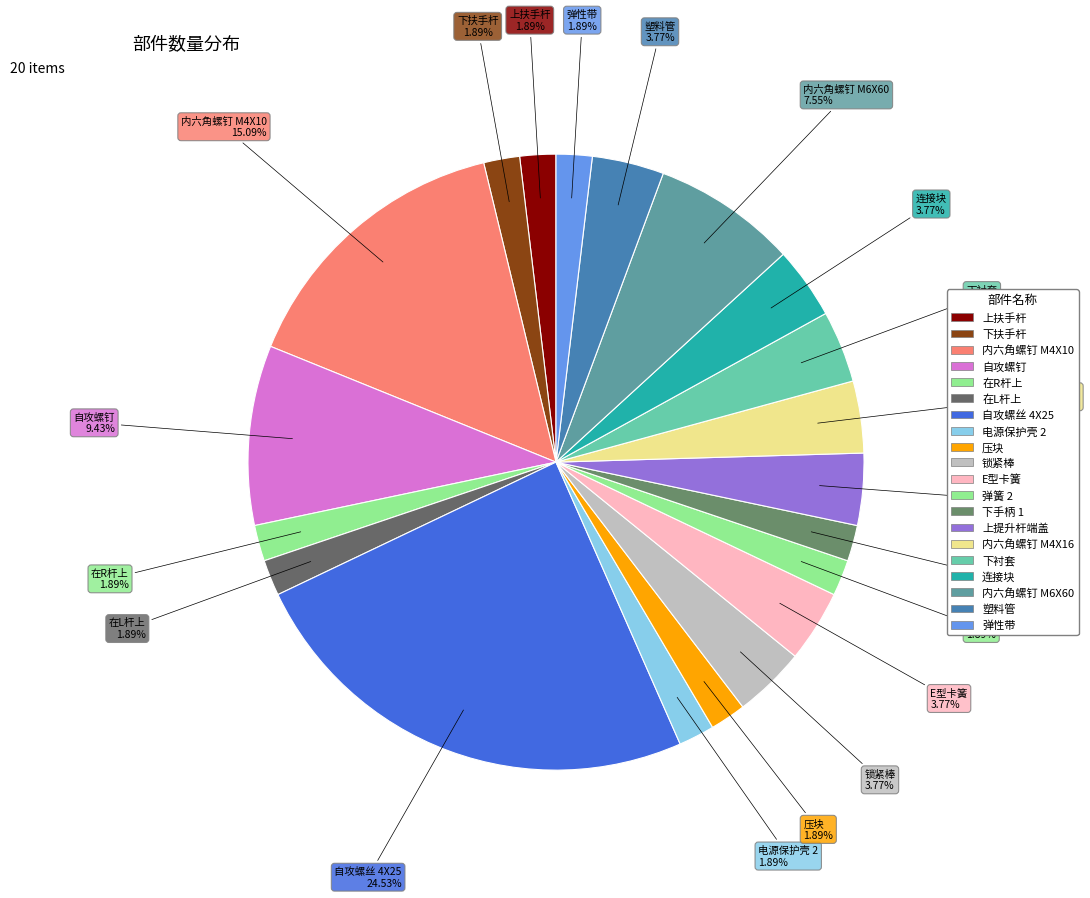

How many slices are in this pie chart?

20